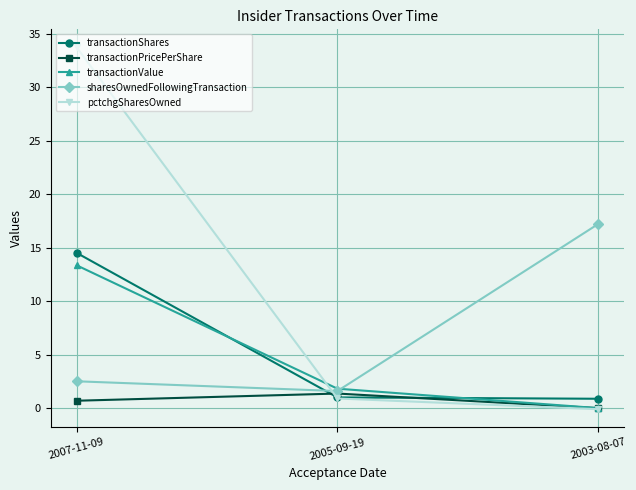

Which series has the largest total across all categories?

pctchgSharesOwned